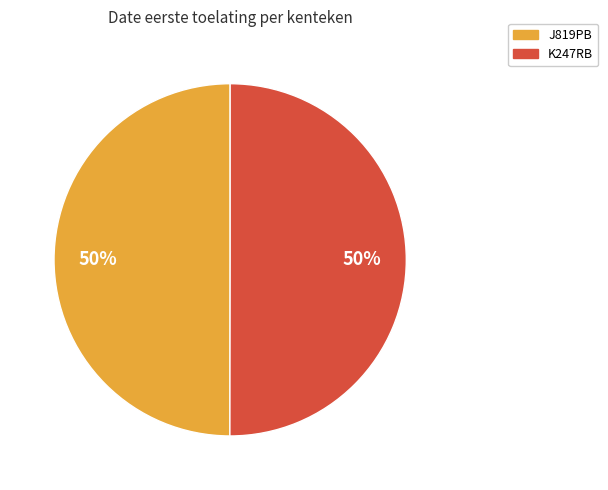

How many segments does this pie chart have?

2